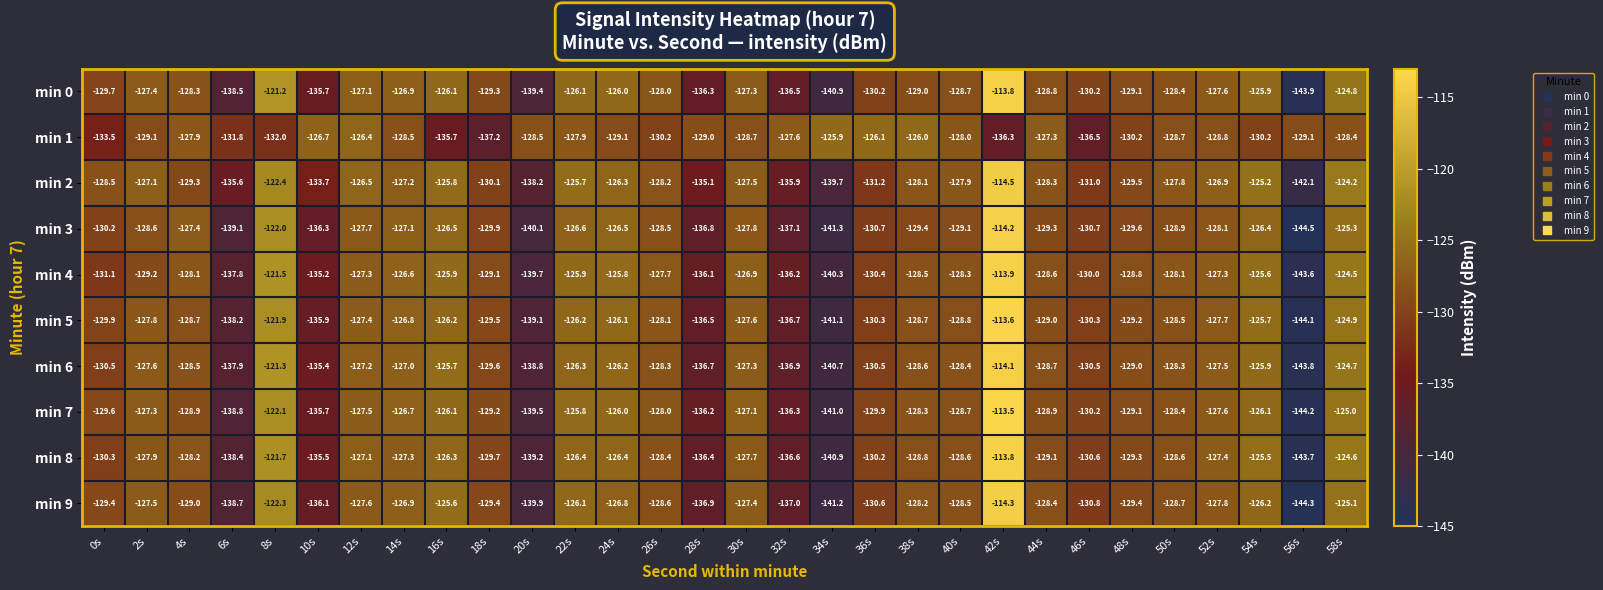

Which series has the largest total across all categories?

min 2